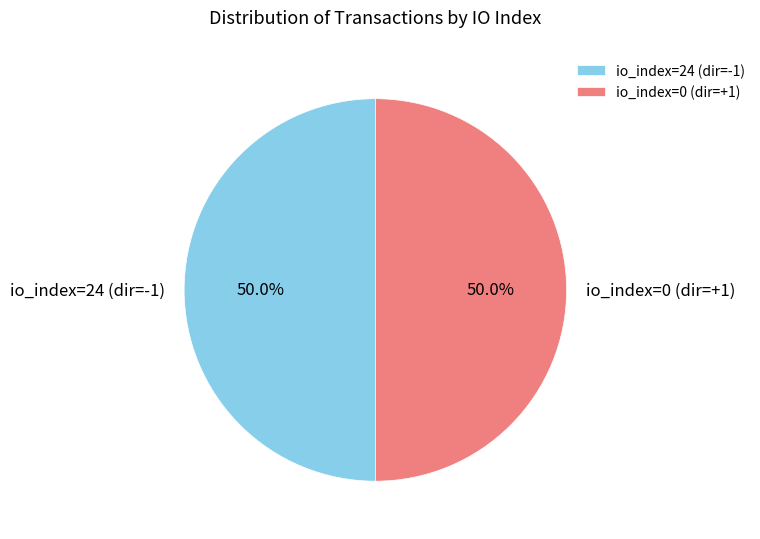

What percentage do io_index=0 (dir=+1) and io_index=24 (dir=-1) together represent?

100.0%